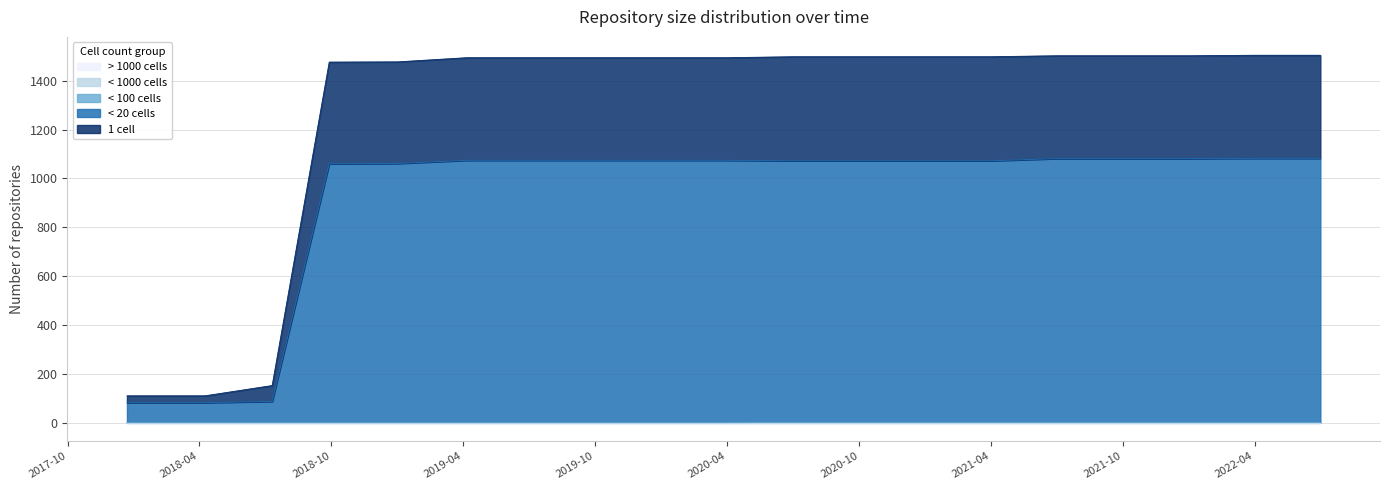

Is it true that under_twenty_cells equals 1074 at 2020-01-01?

True